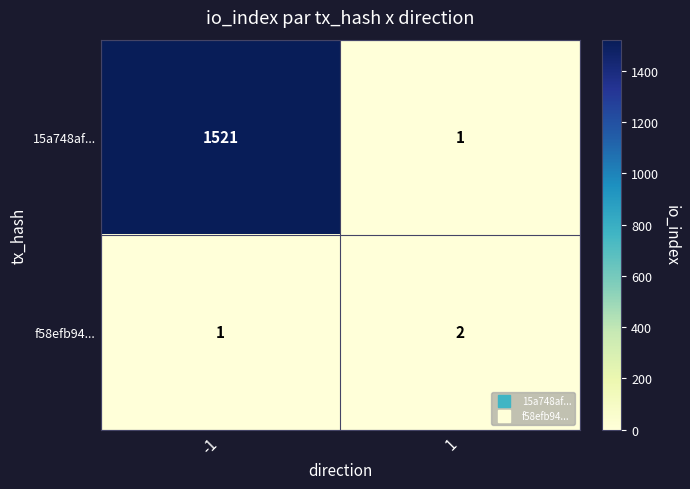

Reading left to right, extract all data points from this chart.

15a748af...: -1=1521	1=1
f58efb94...: -1=1	1=2